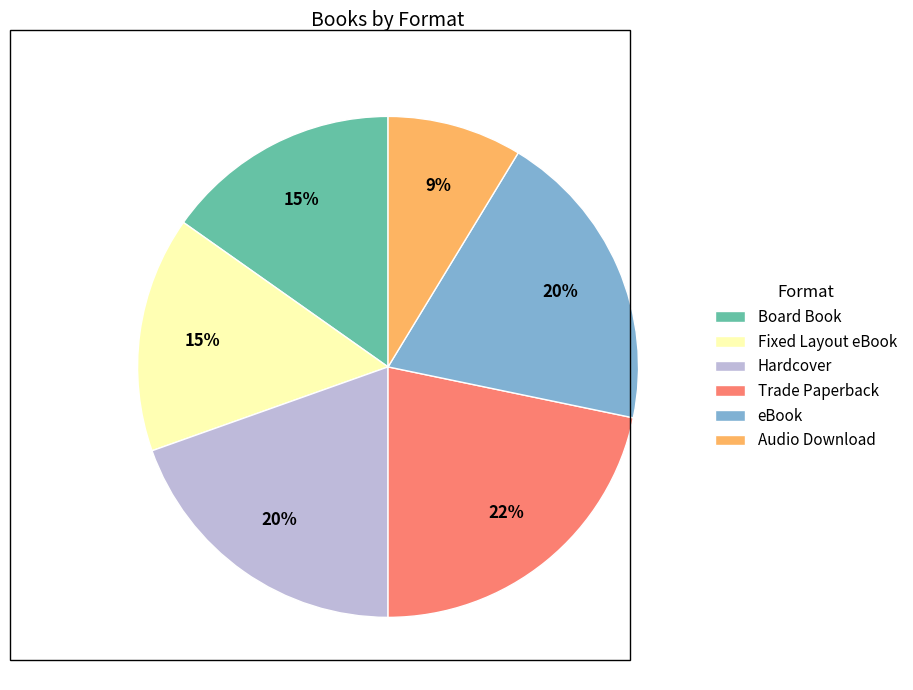

How many slices are in this pie chart?

6